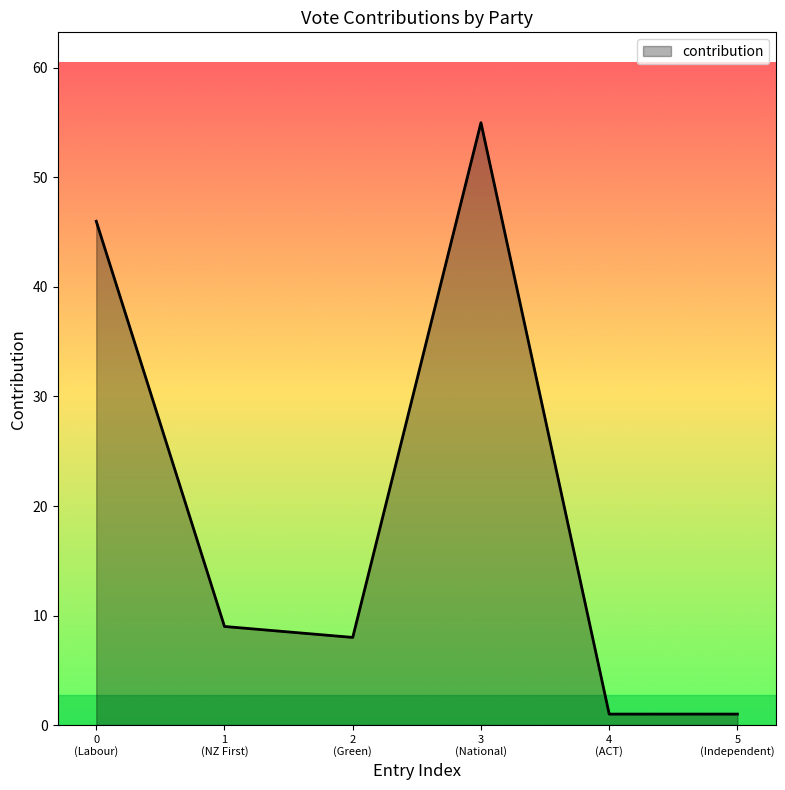

What is the difference between the maximum and minimum values?

54